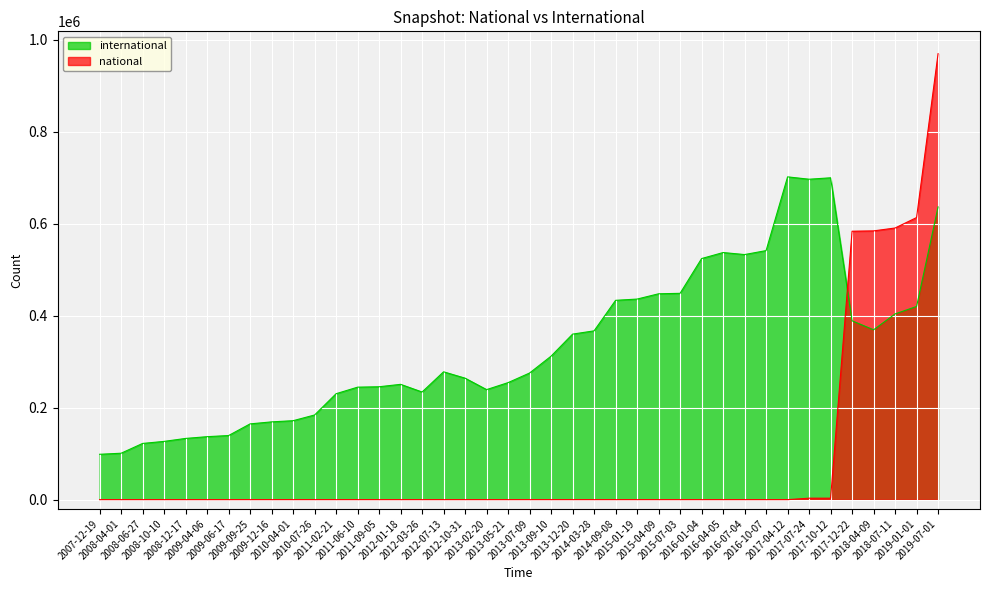

How many positive values does the national series have?

7